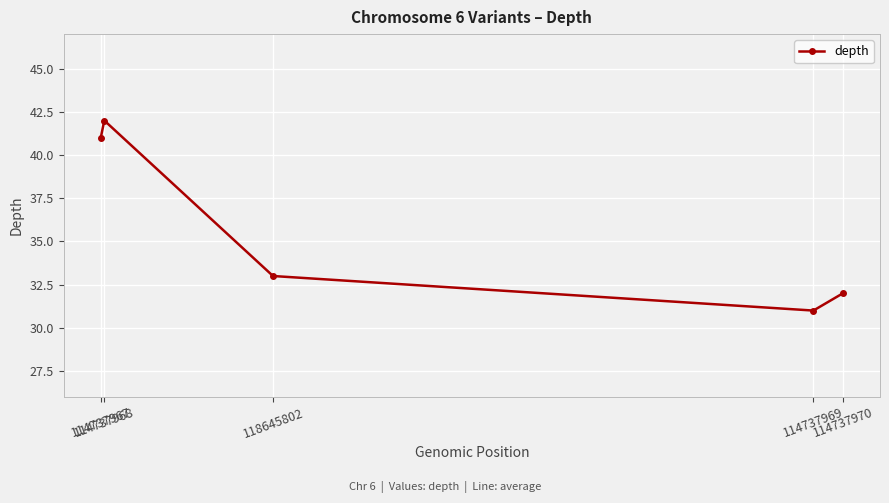

How many data points are less than 33?

2